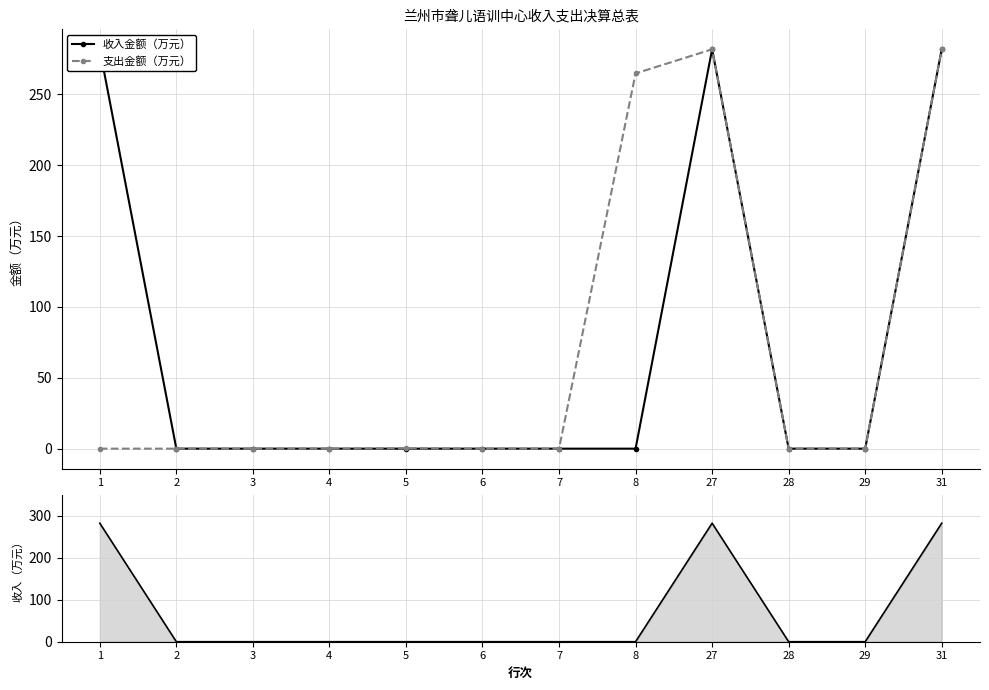

At which category is the sum across all series the highest?

27